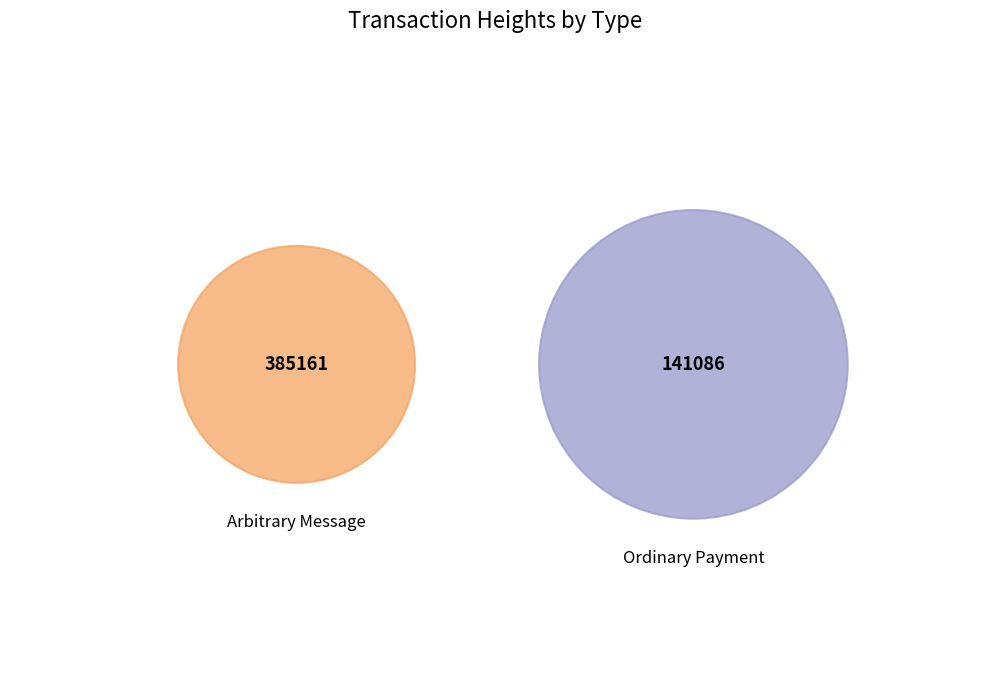

How many segments does this pie chart have?

2